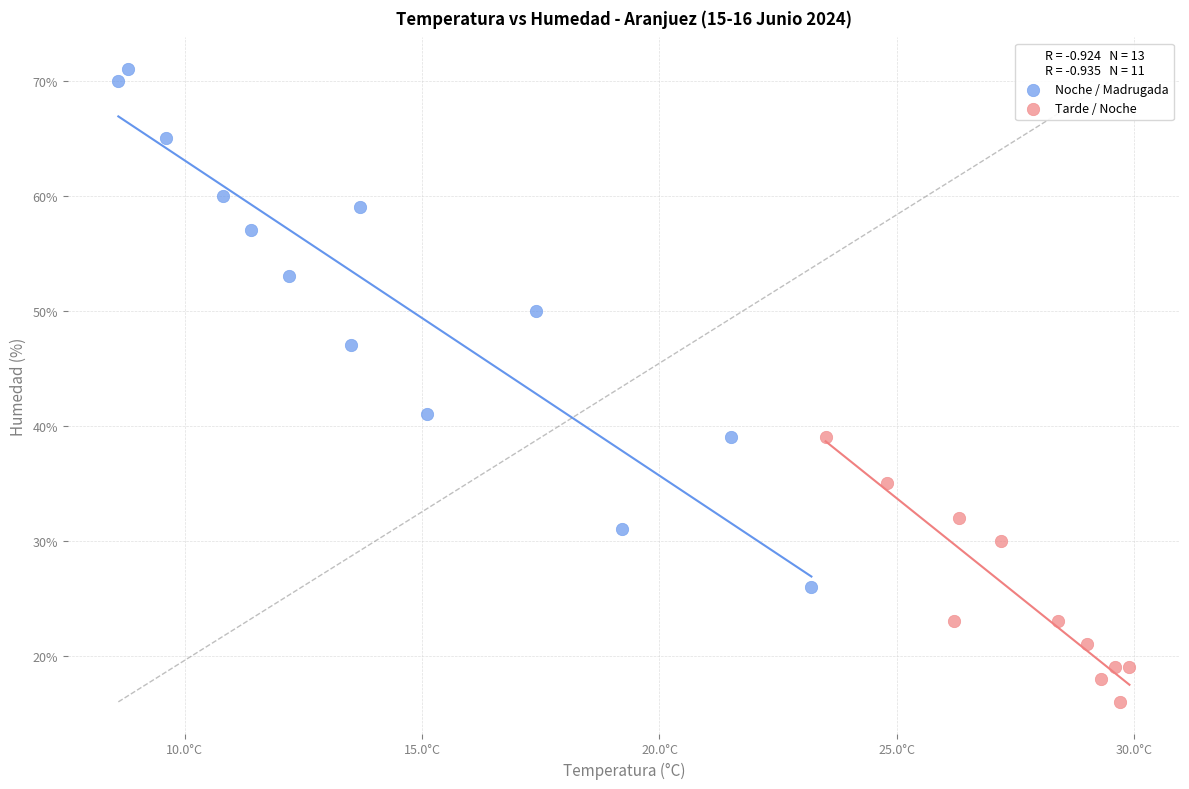

Which series has the widest spread of Y values?

Noche / Madrugada